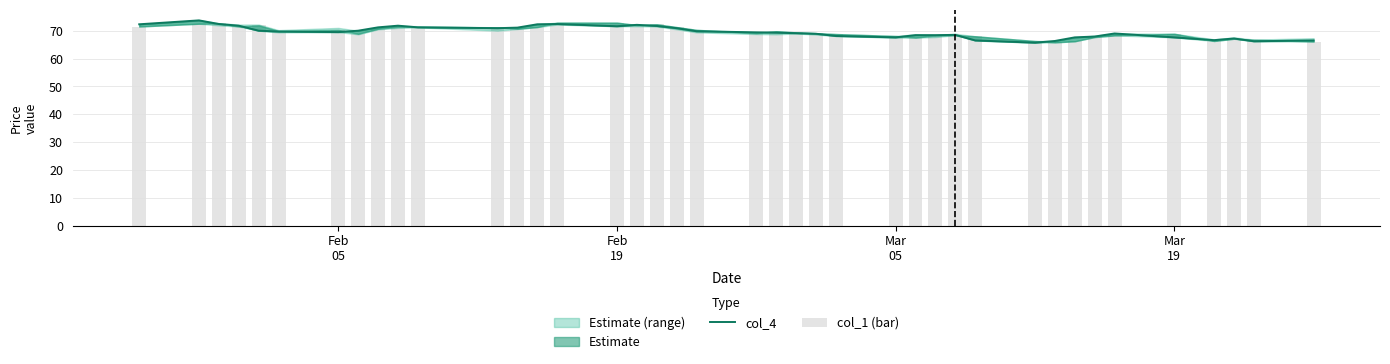

What is the value of the col_1 (bar) bar at the 23rd from the left?

69.4